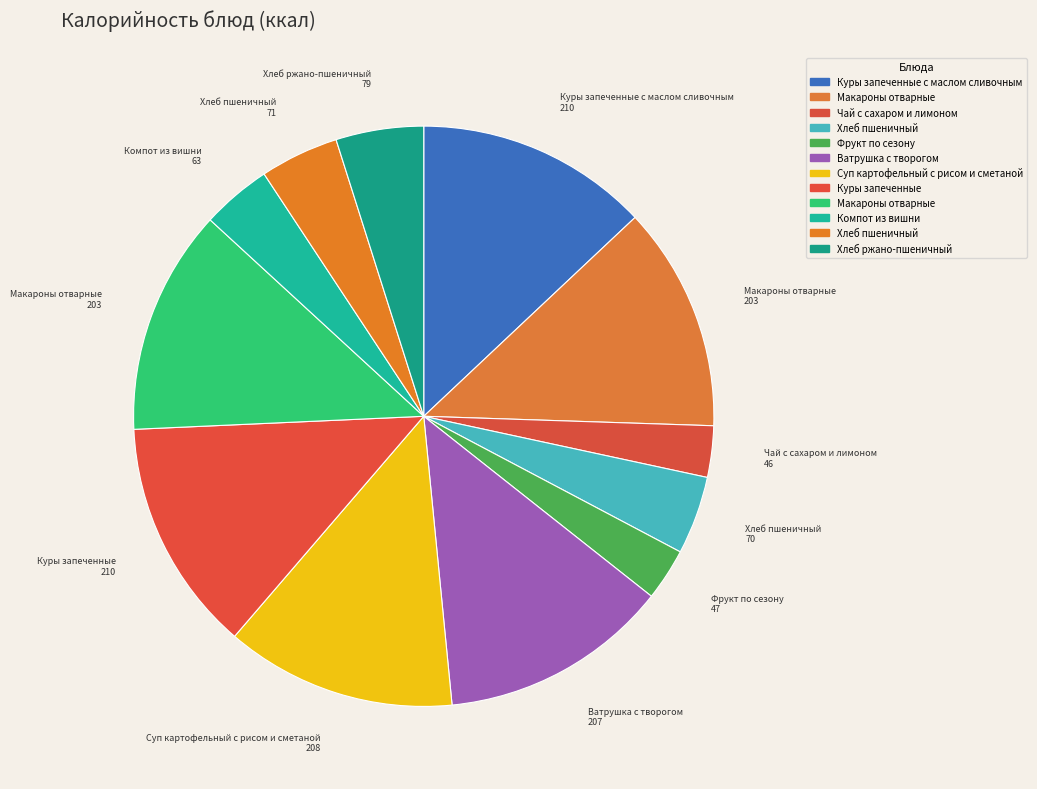

Which slice is the largest?

Куры запеченные с маслом сливочным